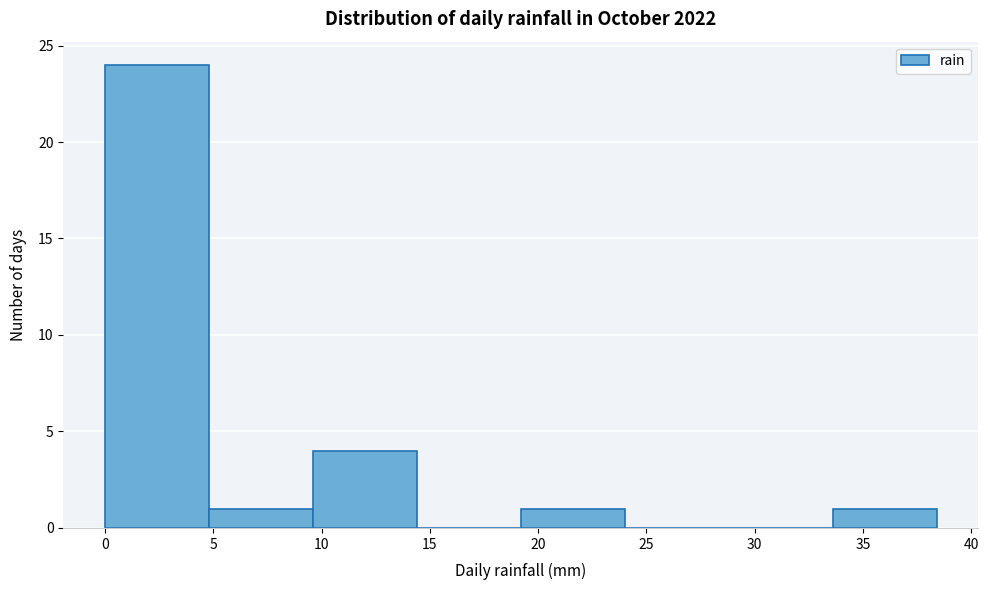

Reading left to right, transcribe this chart: for each bar, give the range it covers on the x-axis and its height. Neither the bar edges nor the heights are printed on the chart, so give them approximately, as read against the axes.

0.0 to 4.8: 24
4.8 to 9.6: 1
9.6 to 14.4: 4
14.4 to 19.2: 0
19.2 to 24.0: 1
24.0 to 28.8: 0
28.8 to 33.6: 0
33.6 to 38.4: 1